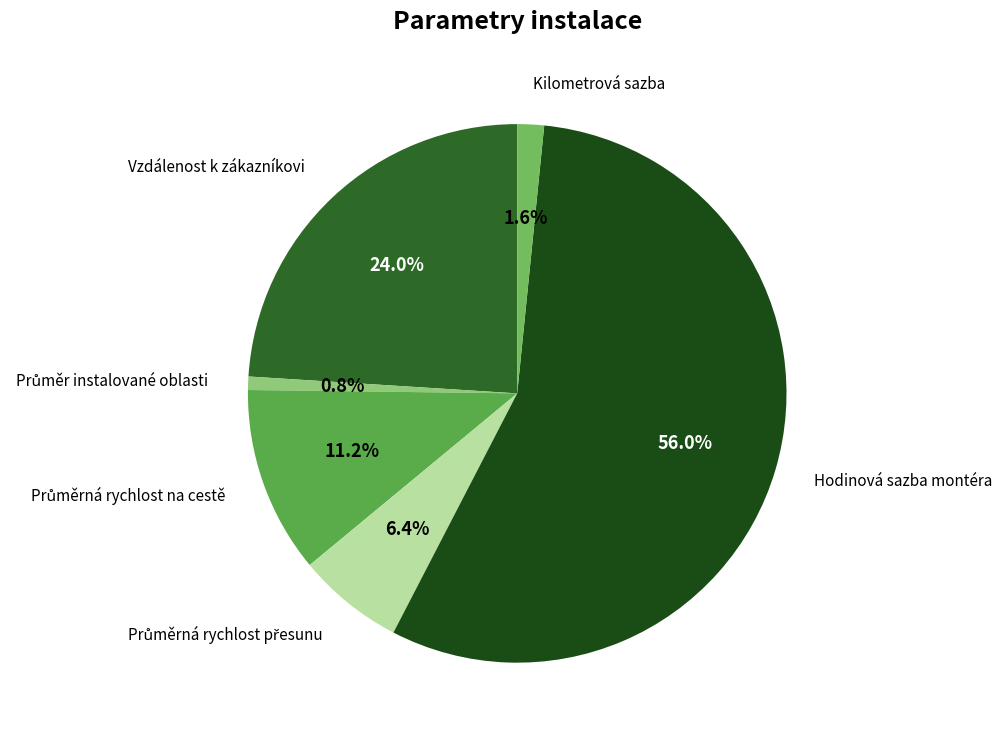

To the nearest percent, what is the average slice percentage?

17%